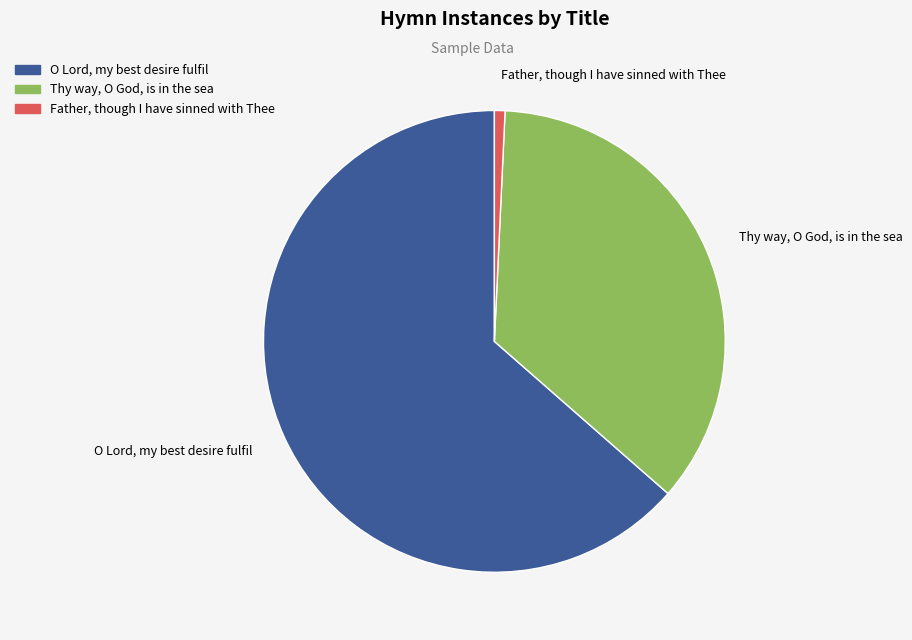

Which slice is the smallest?

Father, though I have sinned with Thee